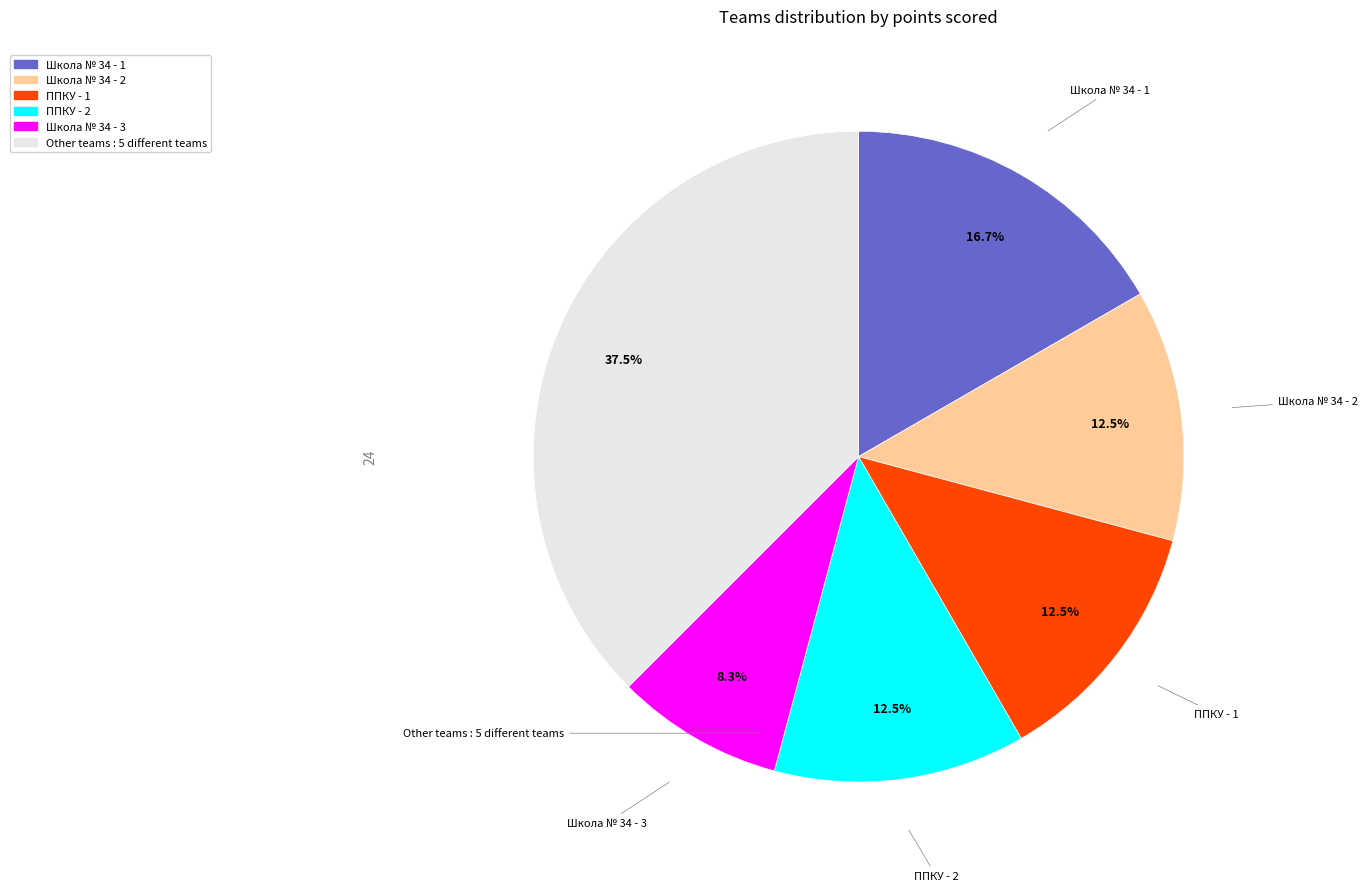

Count the number of slices in the pie.

6